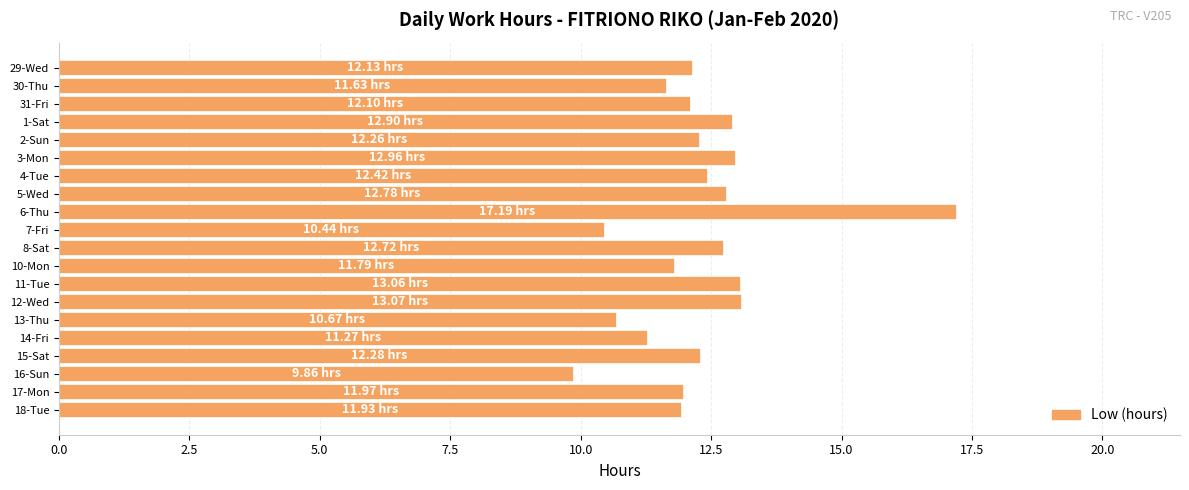

What is the difference between the maximum and minimum values?

7.3